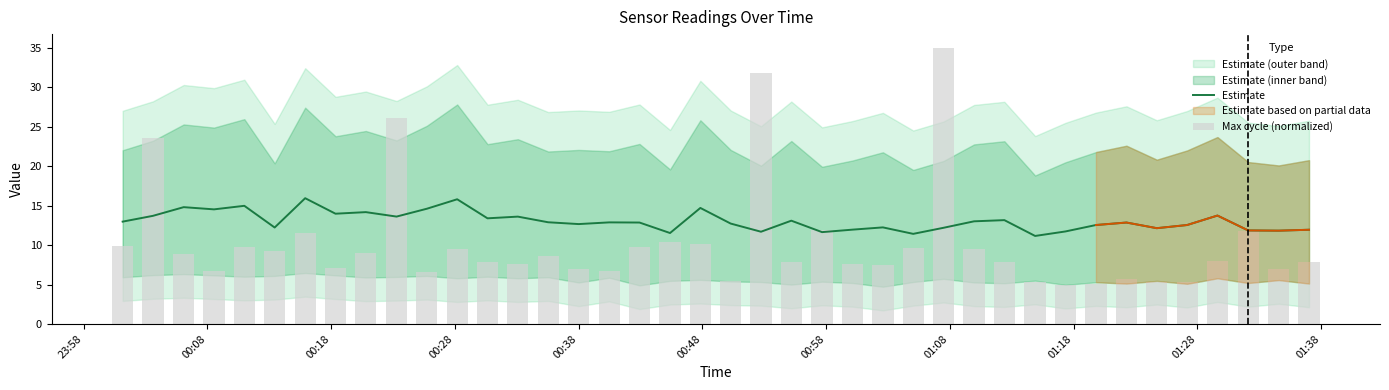

The chart shows a value of 17.2 at 37. True or false?

False